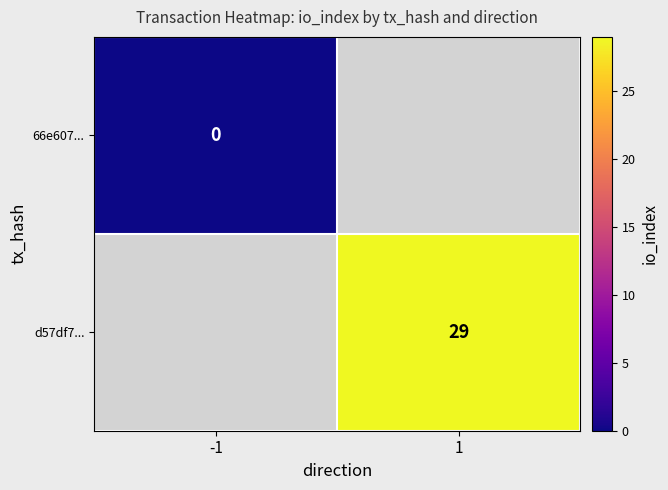

List the series in order of their peak value, lowest first.

66e607..., d57df7...